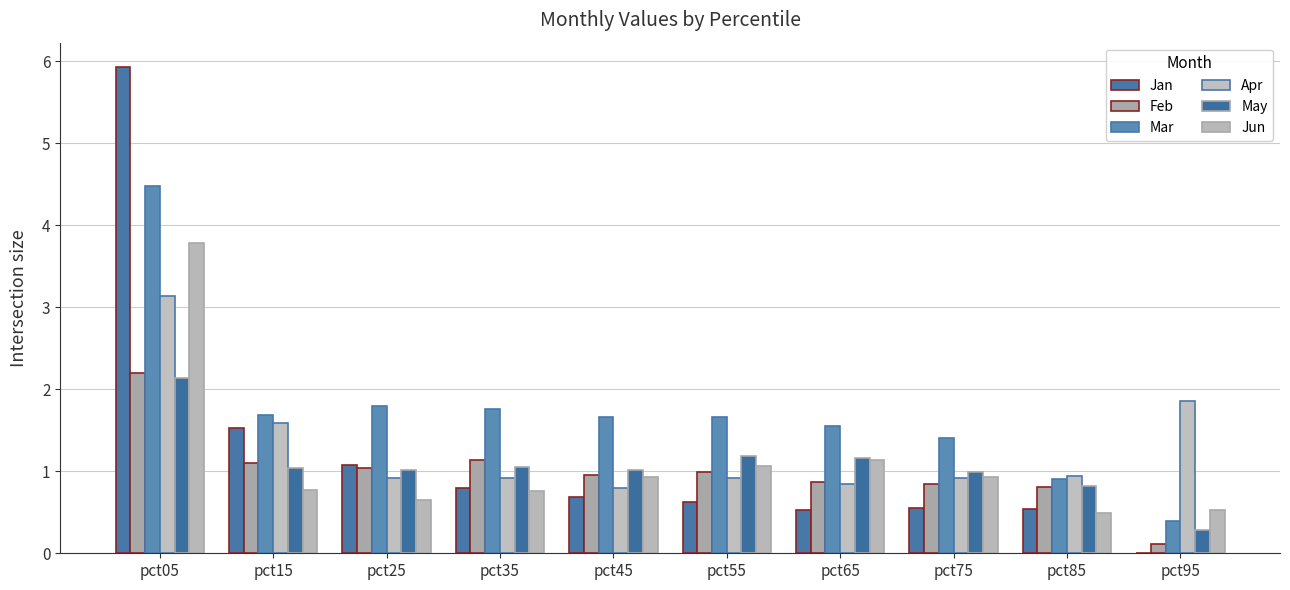

How many distinct data groups are displayed?

6